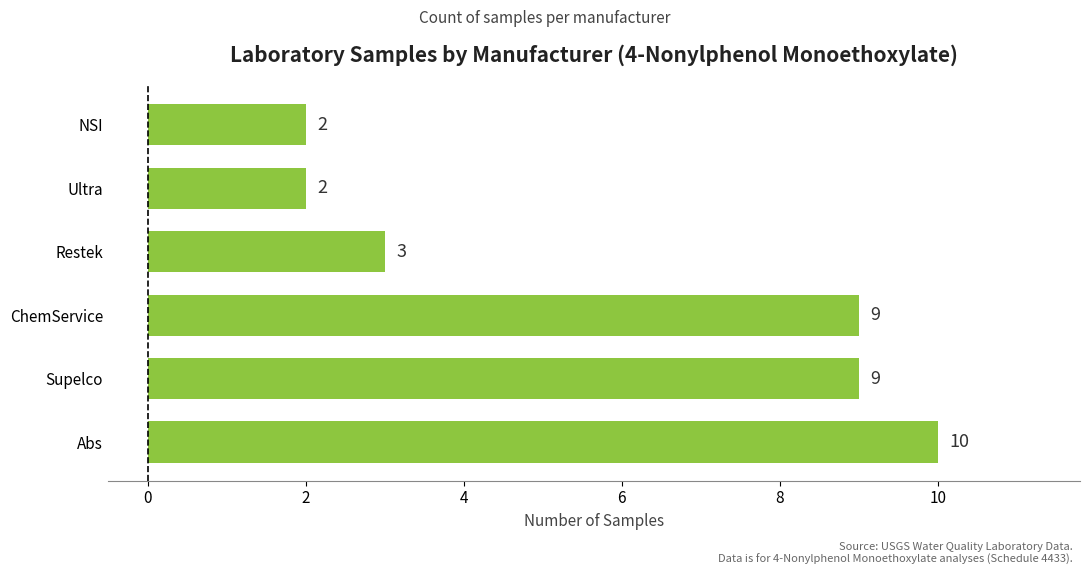

Count the values in the range 2 to 9.

5